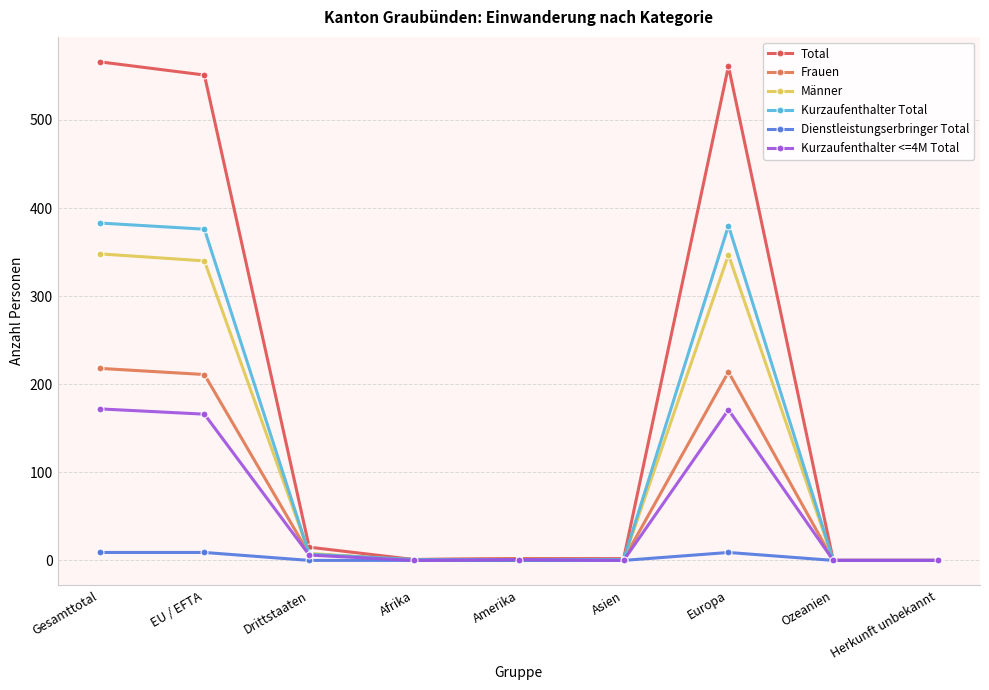

Which category has the highest value across all series?

Gesamttotal